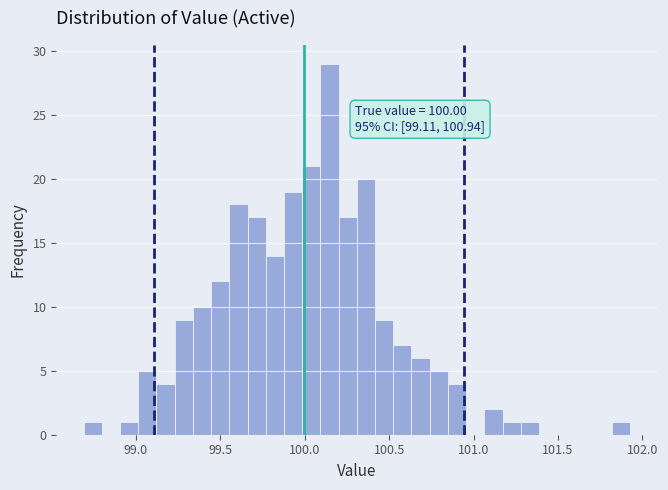

Around what value on the x-axis is the tallest bar? Give the approximate position of its centre, as read against the axis.

100.15